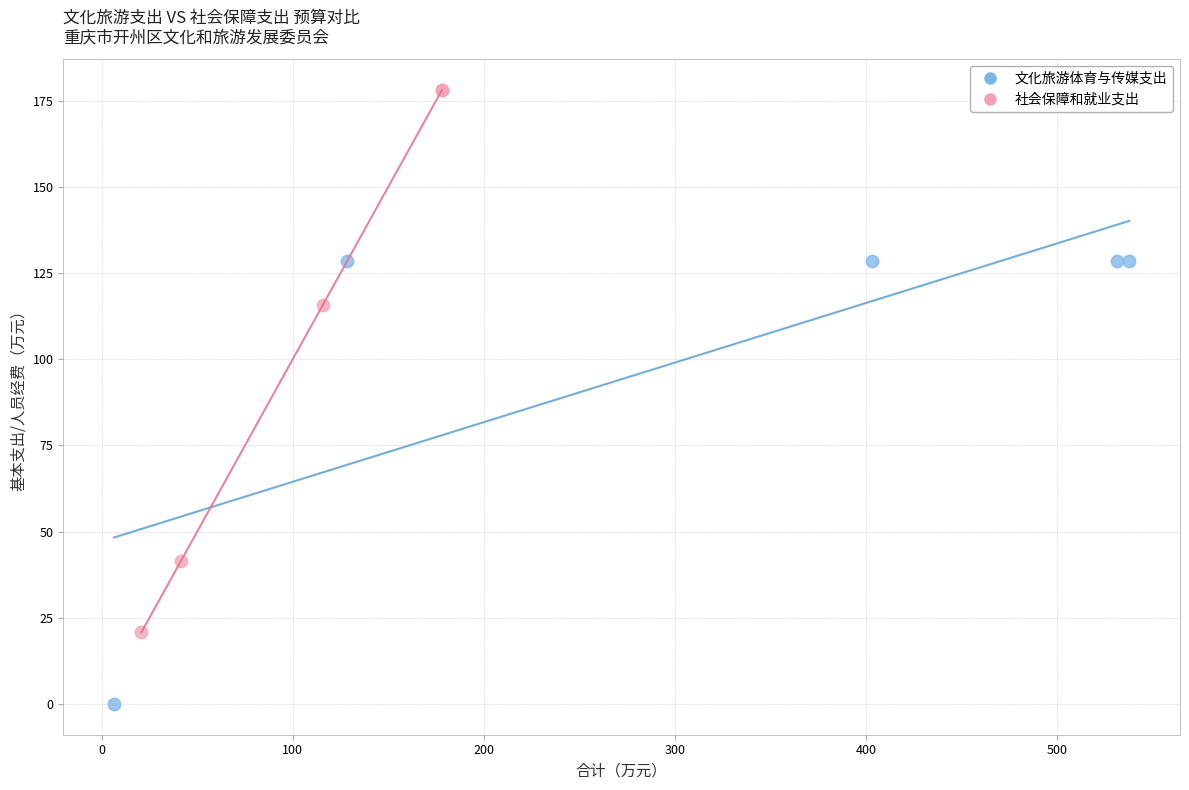

Which series reaches the maximum Y coordinate?

社会保障和就业支出